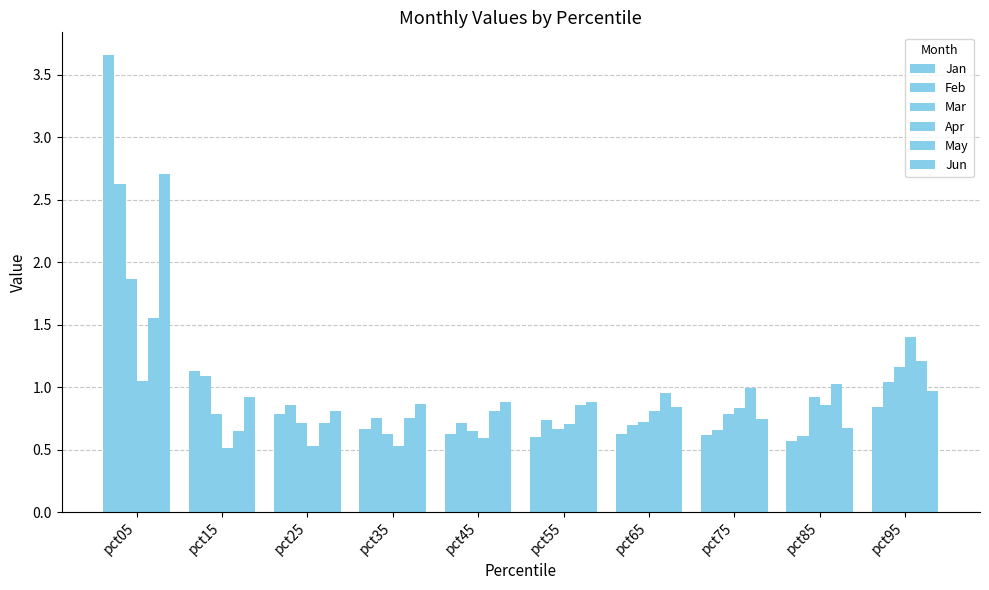

What is the difference between the maximum and minimum values in the Feb series?

2.0